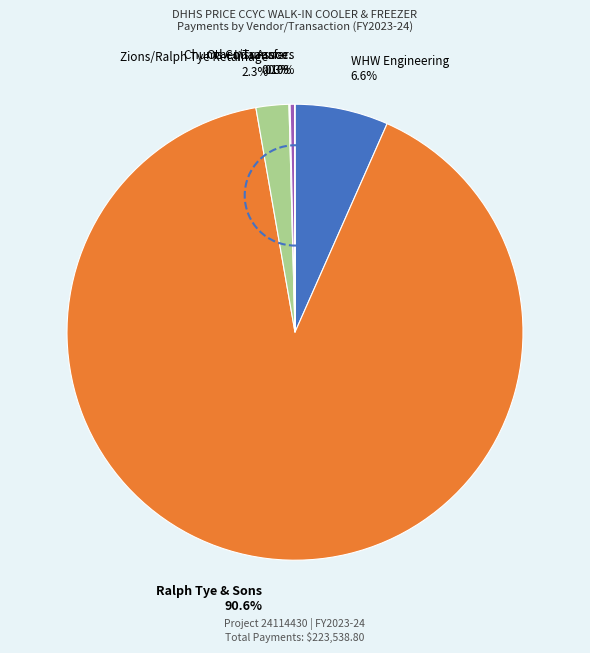

Which category accounts for the majority?

Ralph Tye & Sons 90.6%